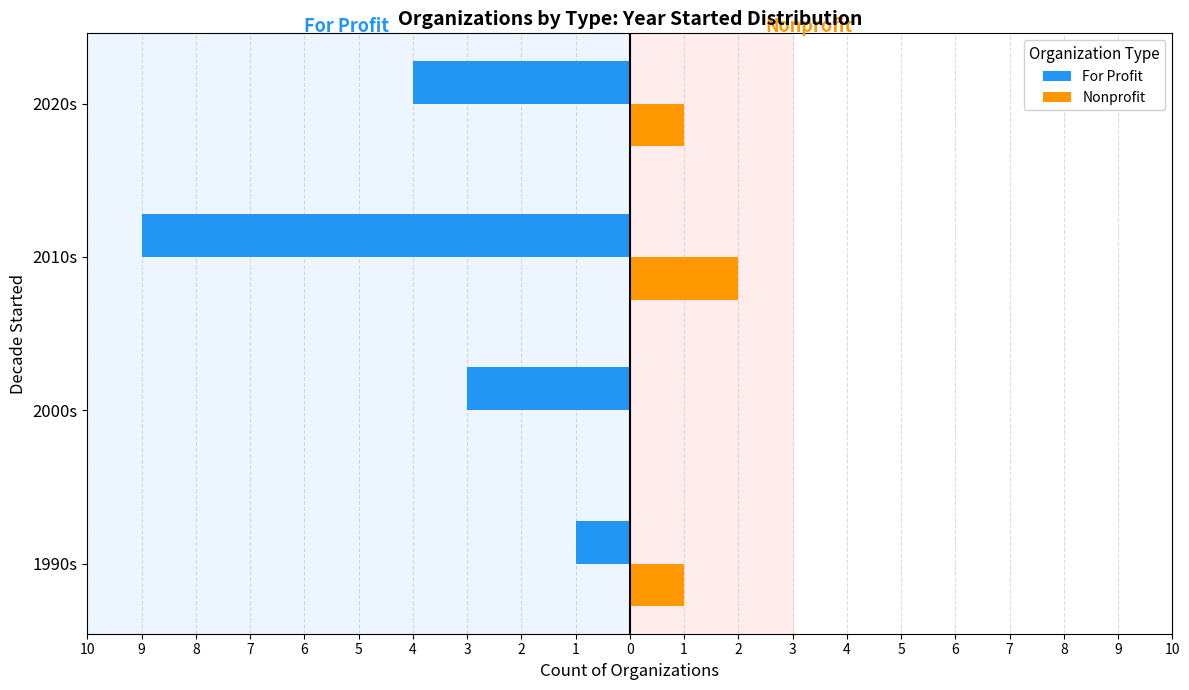

What is the highest value of the Nonprofit series?

2